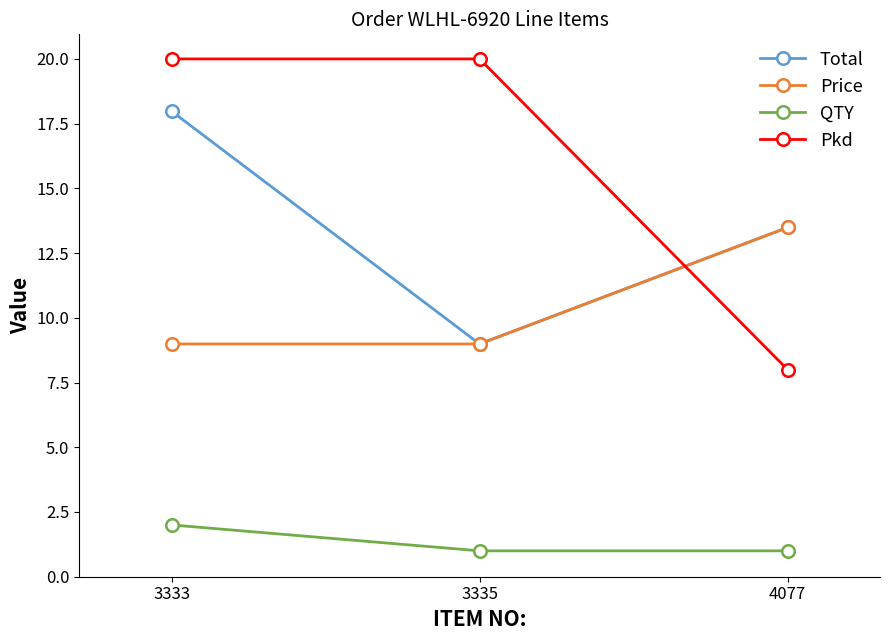

Count the number of categories in the chart.

3